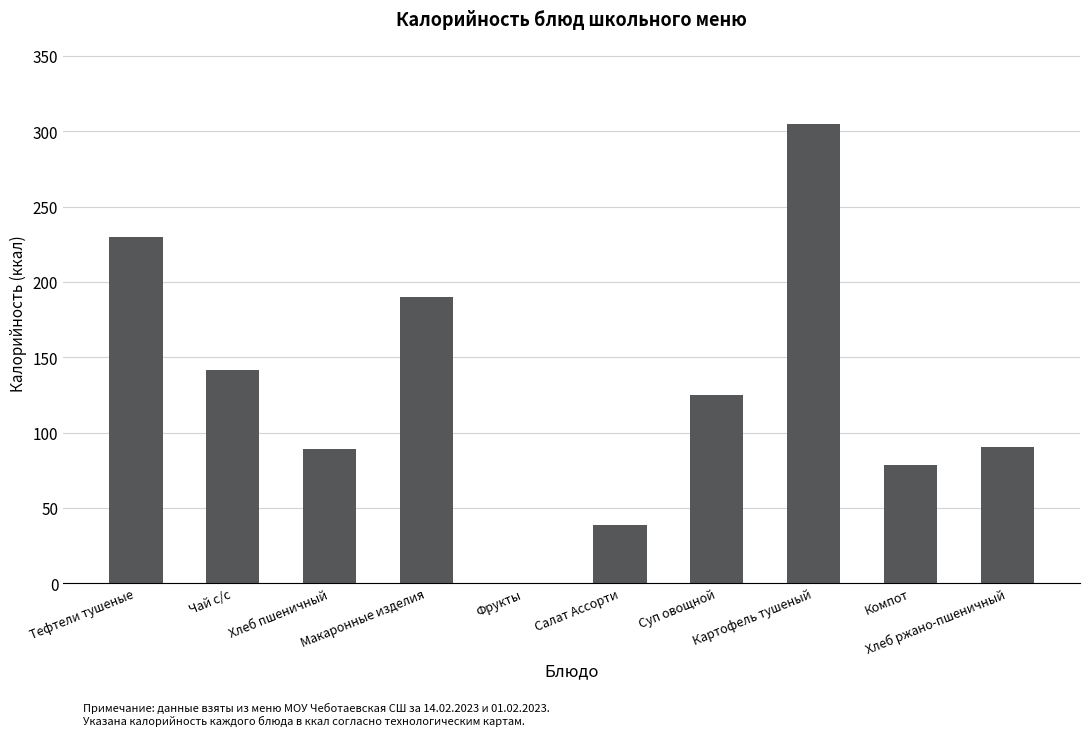

What is the maximum value shown in the chart?

304.6